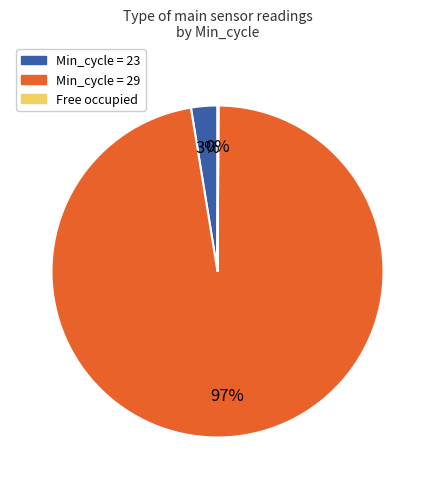

To the nearest percent, what is the average slice percentage?

33%